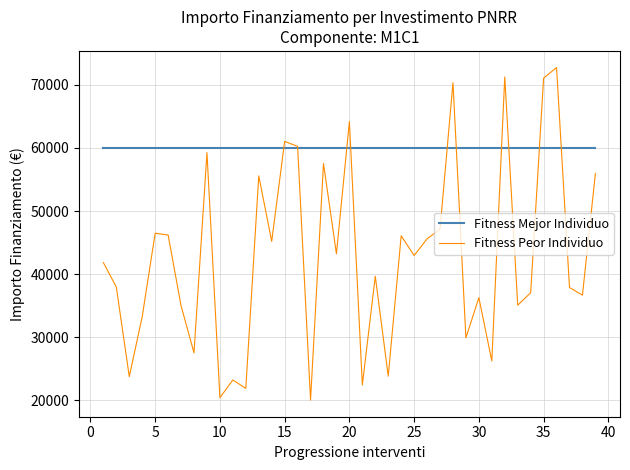

List the series in order of their overall mean, lowest first.

Fitness Peor Individuo, Fitness Mejor Individuo